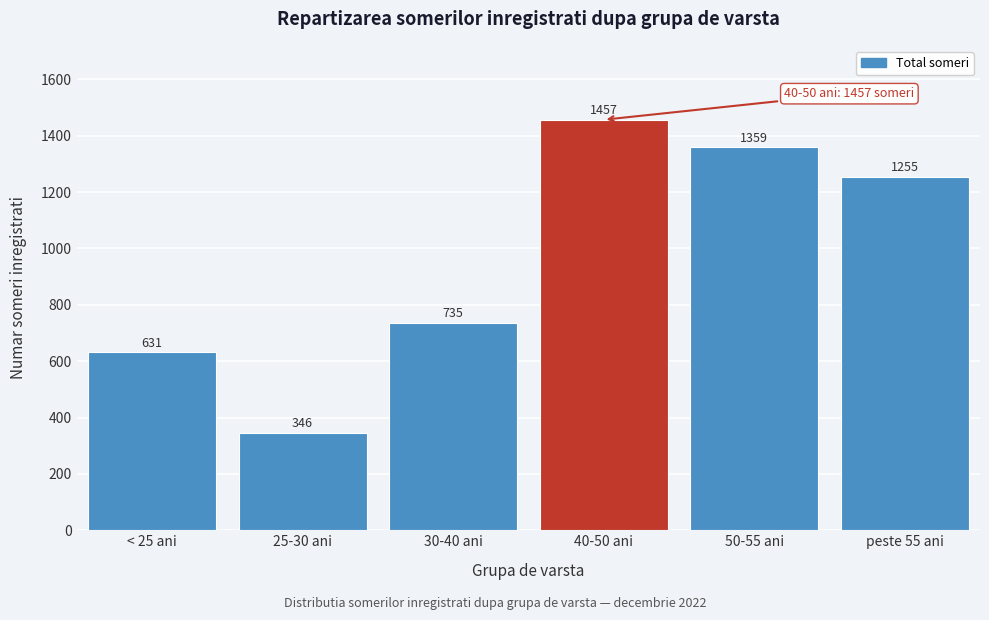

Reading left to right, what are all the values shown in this chart?

< 25 ani=631	25-30 ani=346	30-40 ani=735	40-50 ani=1457	50-55 ani=1359	peste 55 ani=1255